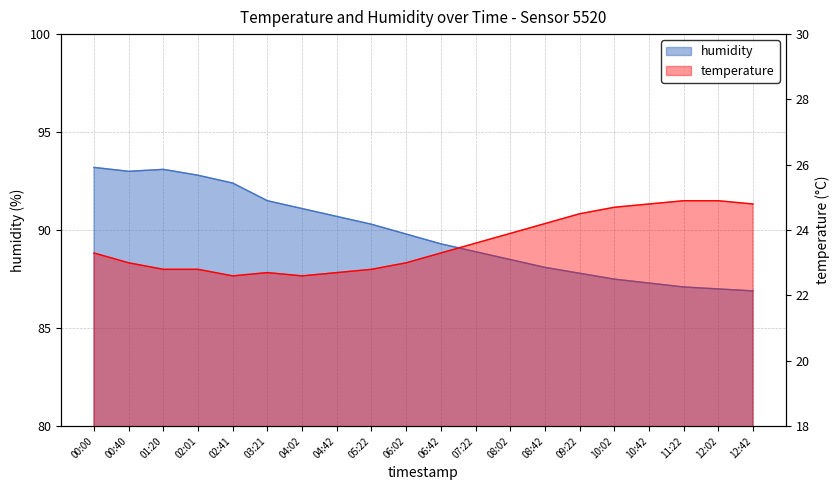

What is the average value of the temperature series?

23.6